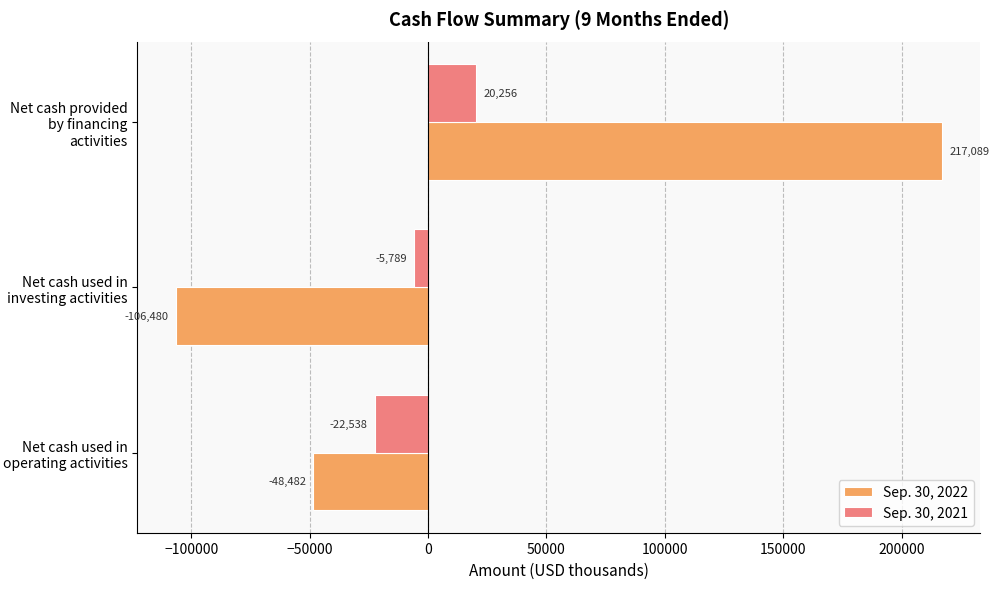

The Sep. 30, 2021 series shows 20256 at Net cash provided by financing activities. True or false?

True